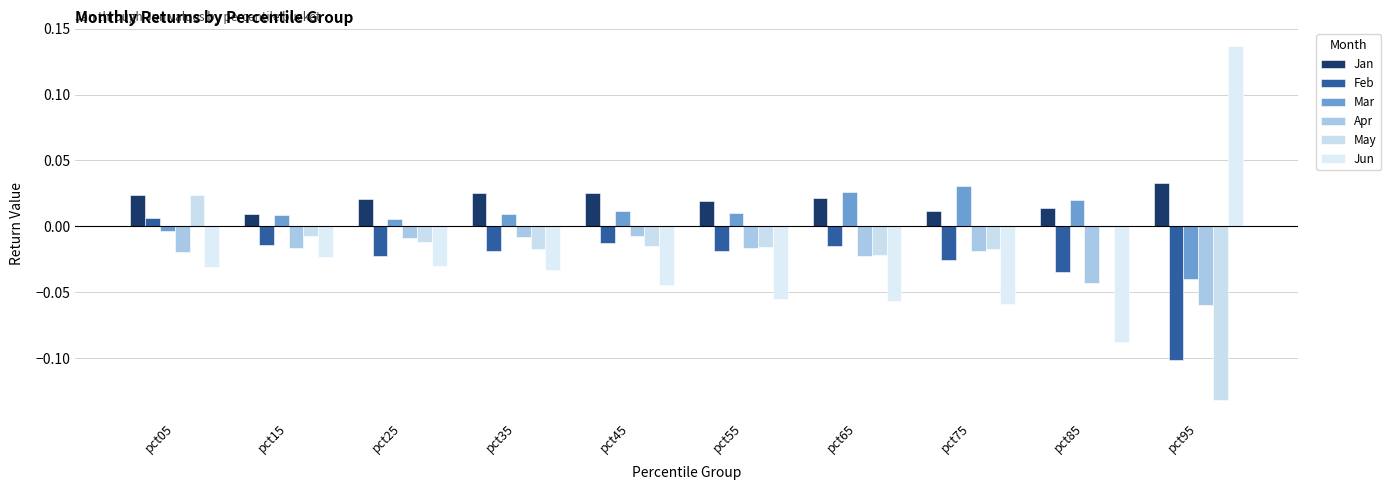

At how many categories does at least one series exceed 0?

10